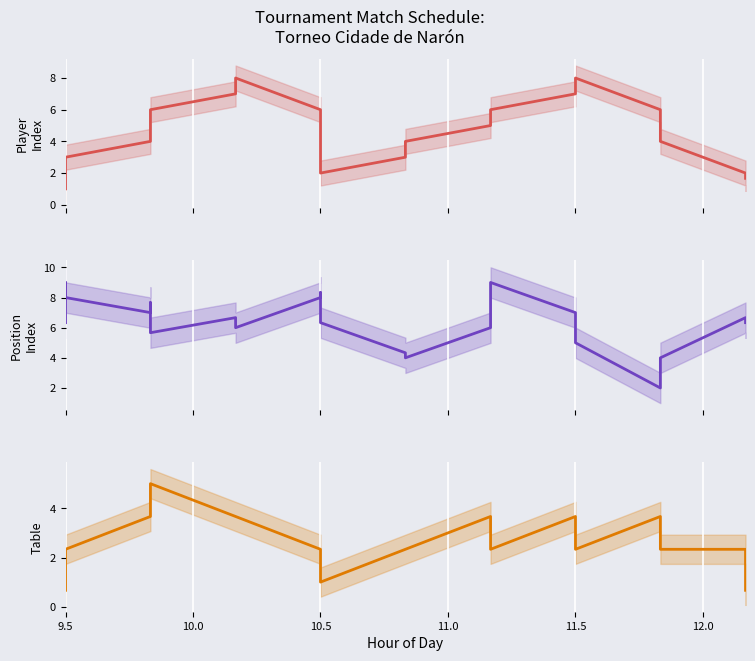

The Jugador (col_8 numeric) series shows 3.6 at 11.5. True or false?

False